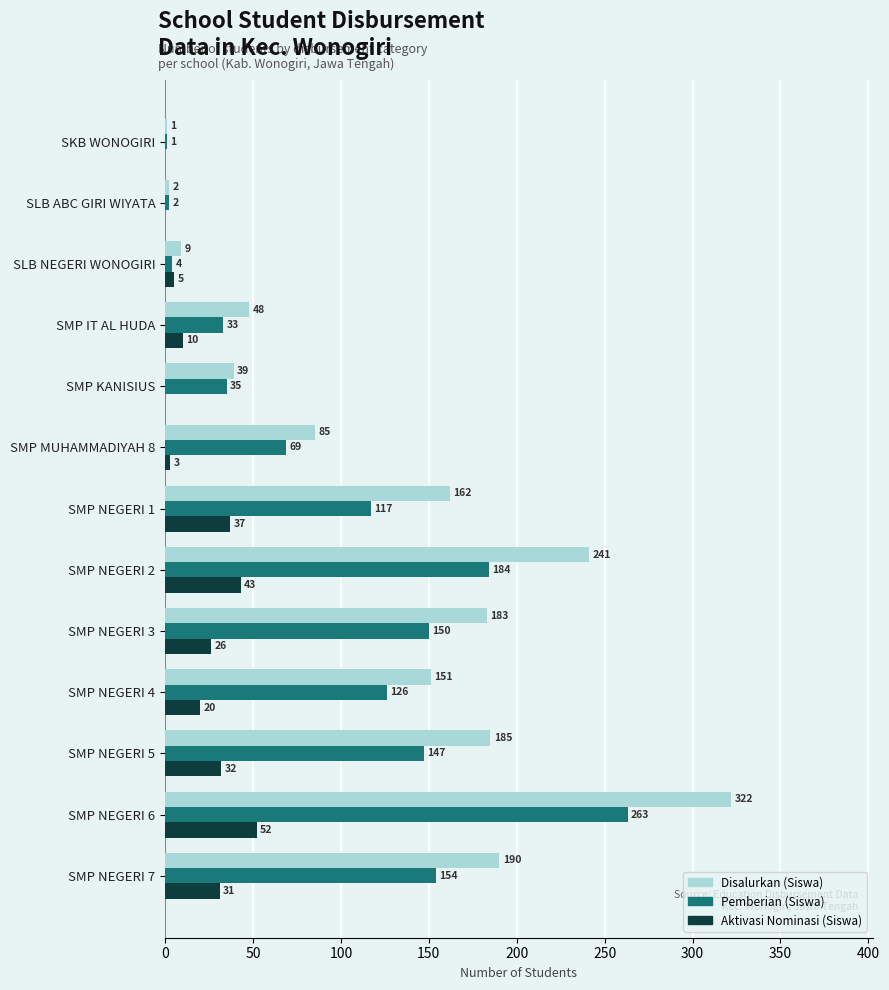

Which series has the largest total across all categories?

Disalurkan (Siswa)